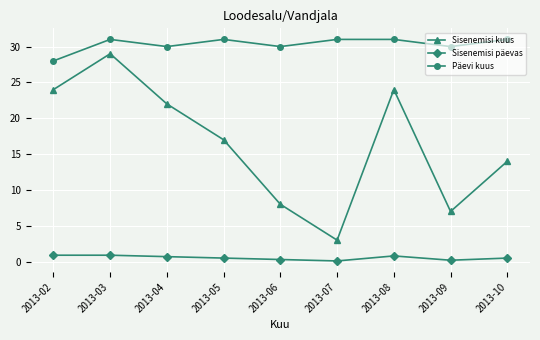

Where is the first local minimum for Sisenemisi kuus?

2013-07